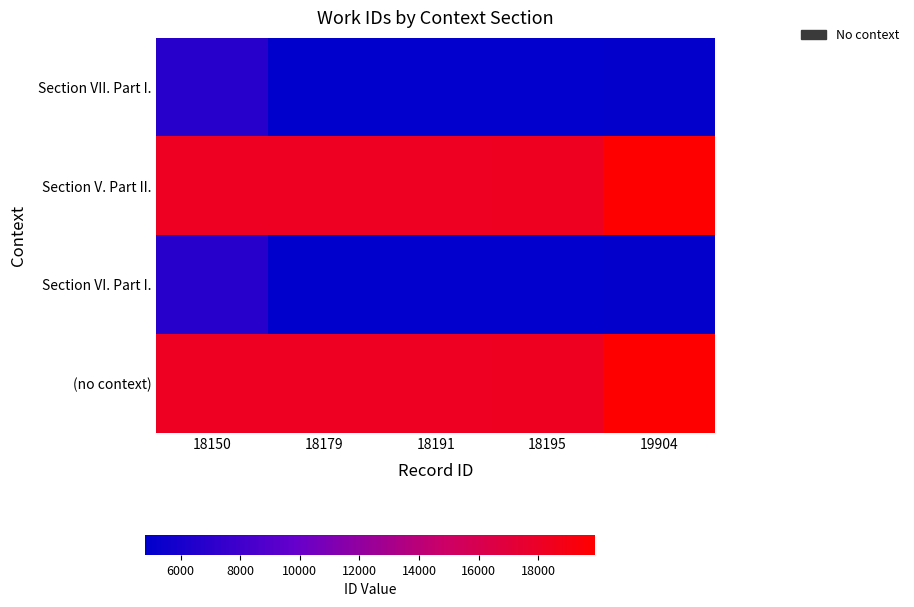

What is the smallest value displayed?

4803